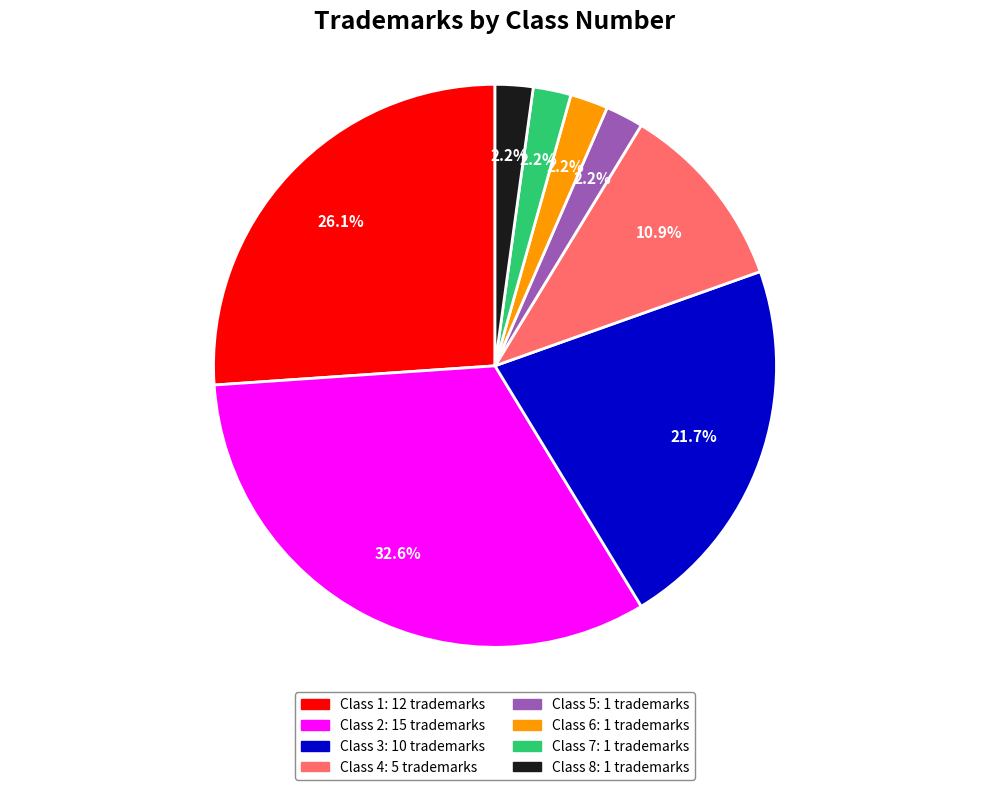

Is there any slice that represents more than half of the pie?

No